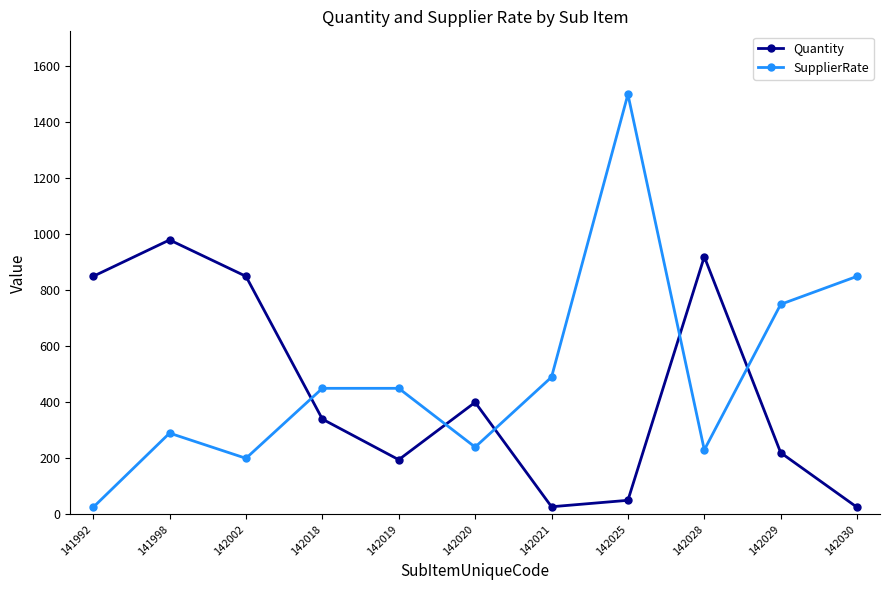

Between 142021 and 142025, which series saw the biggest shift?

SupplierRate